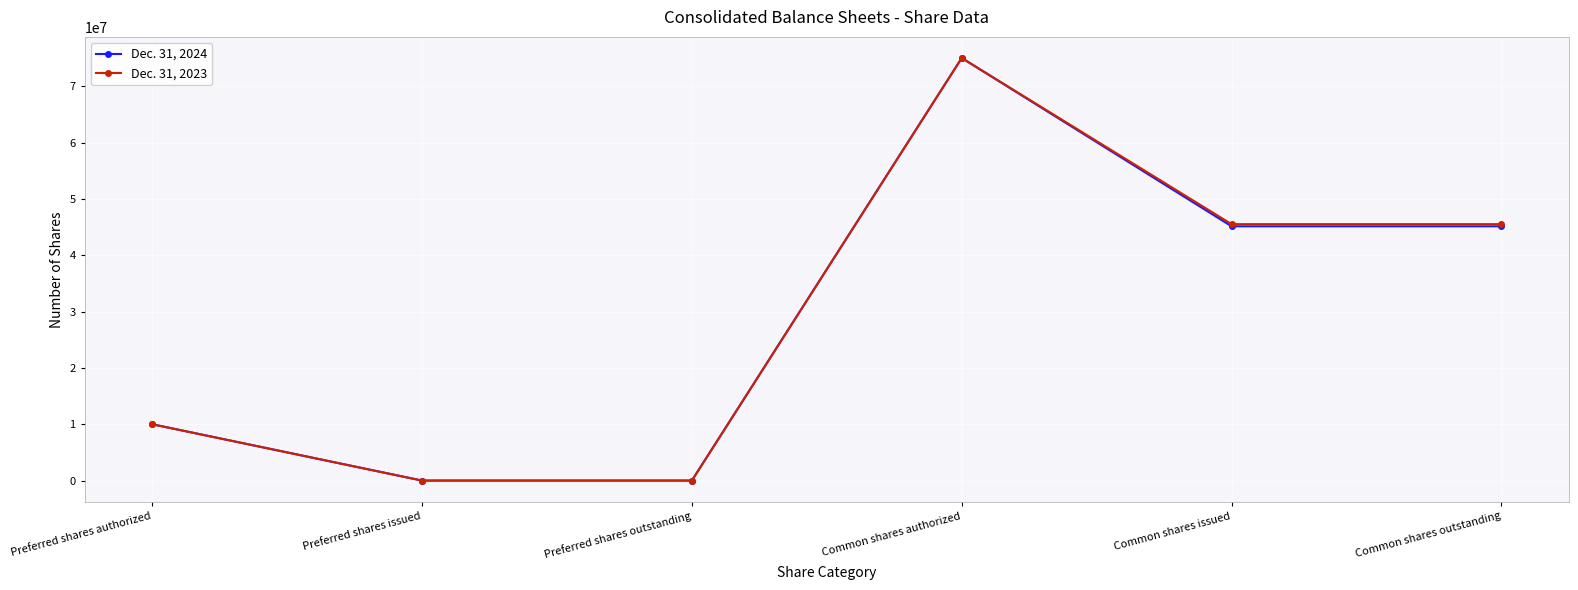

Count the Dec. 31, 2024 values in the range 0 to 45131000.

5